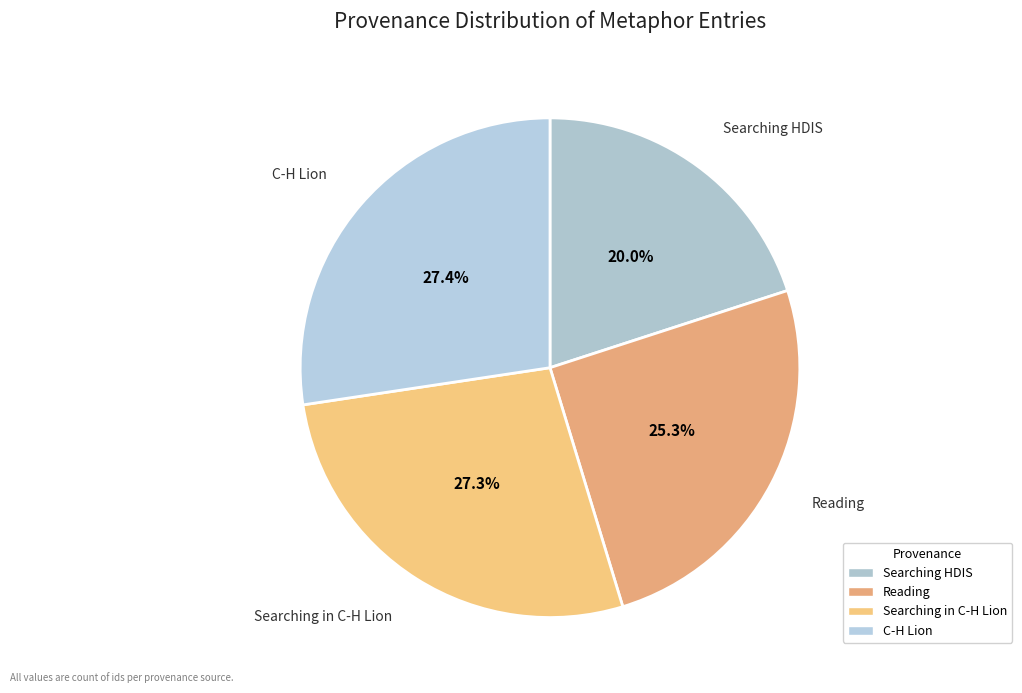

To the nearest percent, what is the difference between the Reading and C-H Lion slice percentages?

2%